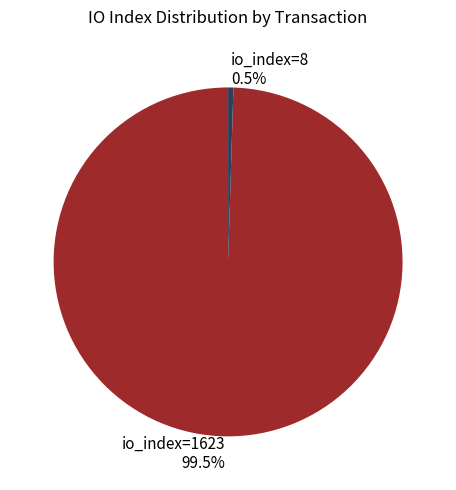

To the nearest percent, what is the combined percentage of io_index=8 and io_index=1623?

100%